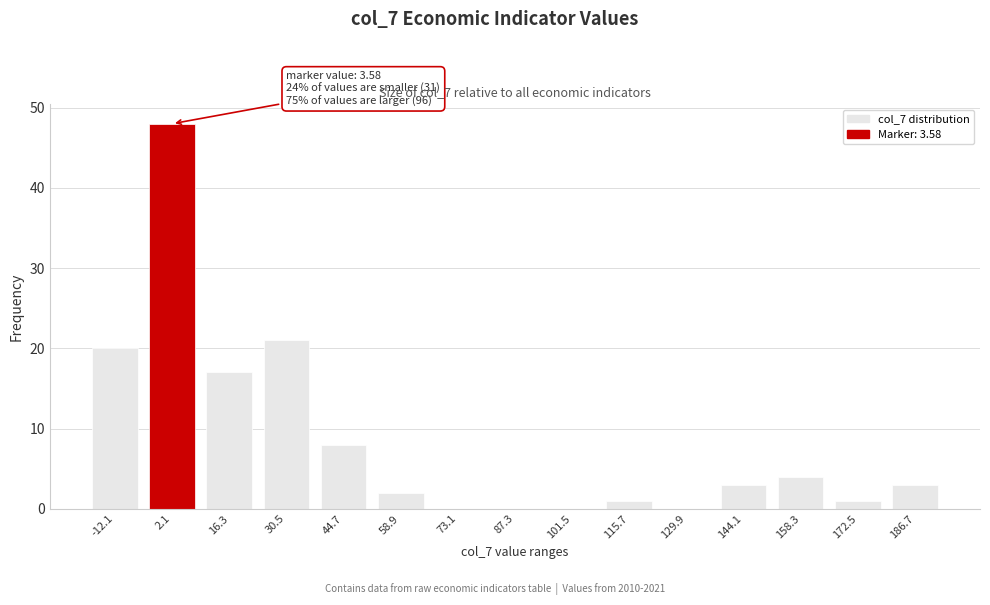

Reading right to left, list all the values displayed in this chart.

186.7=3	172.5=1	158.3=4	144.1=3	129.9=0	115.7=1	101.5=0	87.3=0	73.1=0	58.9=2	44.7=8	30.5=21	16.3=17	2.1=48	-12.1=20